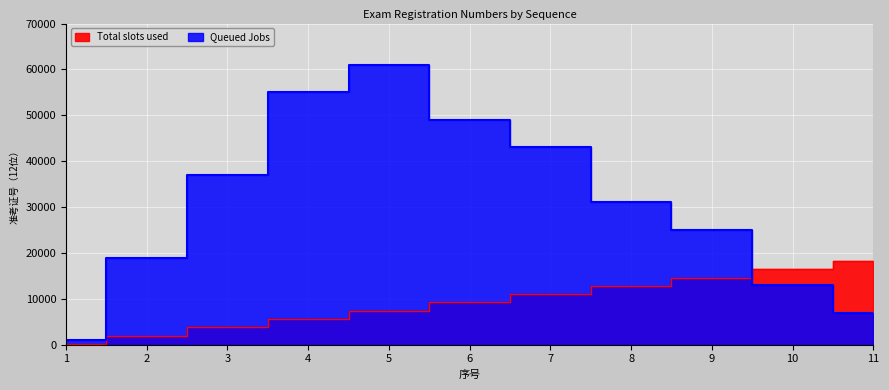

At how many categories does at least one series exceed 6280?

10